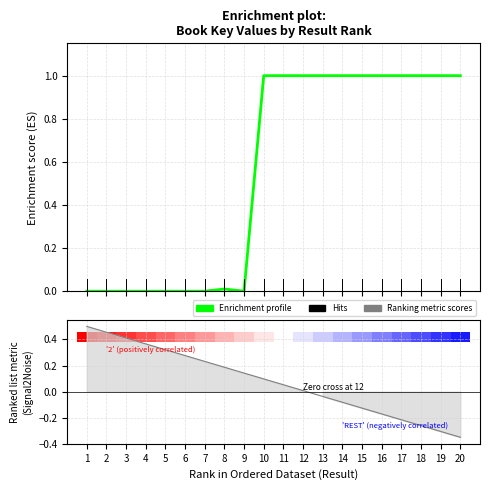

List the series in order of their overall mean, lowest first.

Ranked metric, Enrichment profile